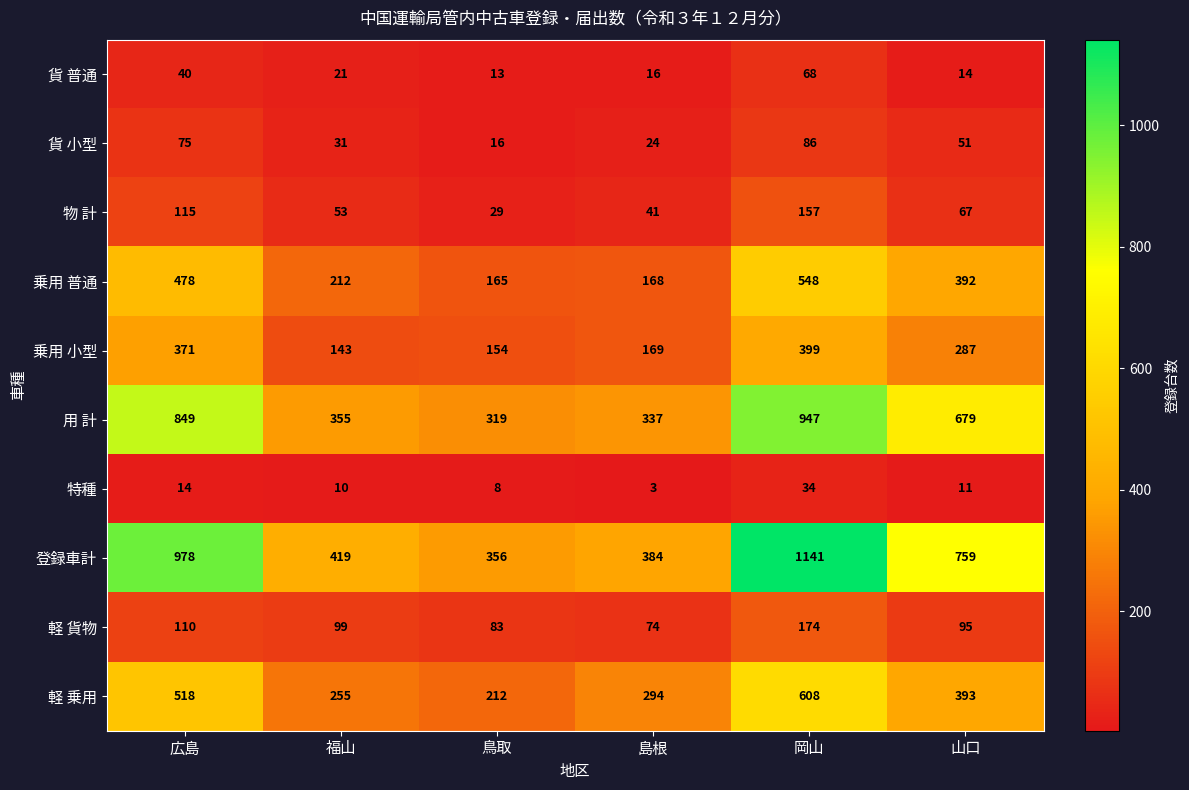

List the series in order of their peak value, lowest first.

特種, 貨 普通, 貨 小型, 物 計, 軽 貨物, 乗用 小型, 乗用 普通, 軽 乗用, 用 計, 登録車計